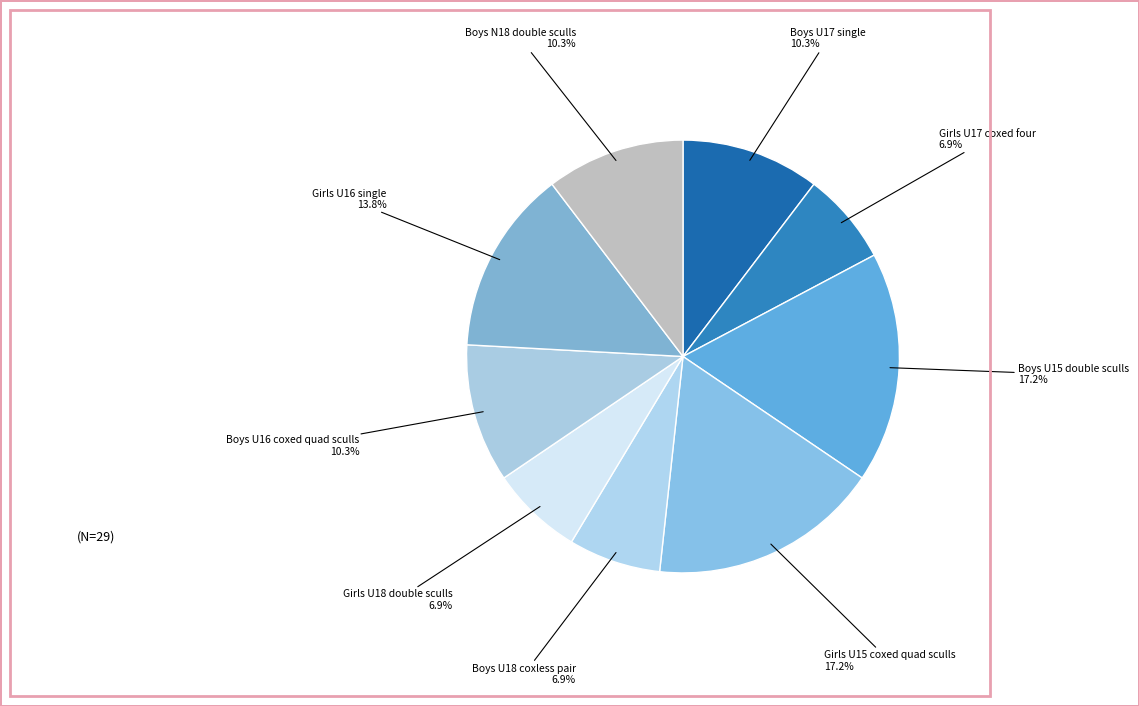

Combined, what portion of the pie is Boys U18 coxless pair and Girls U16 single?

20.7%